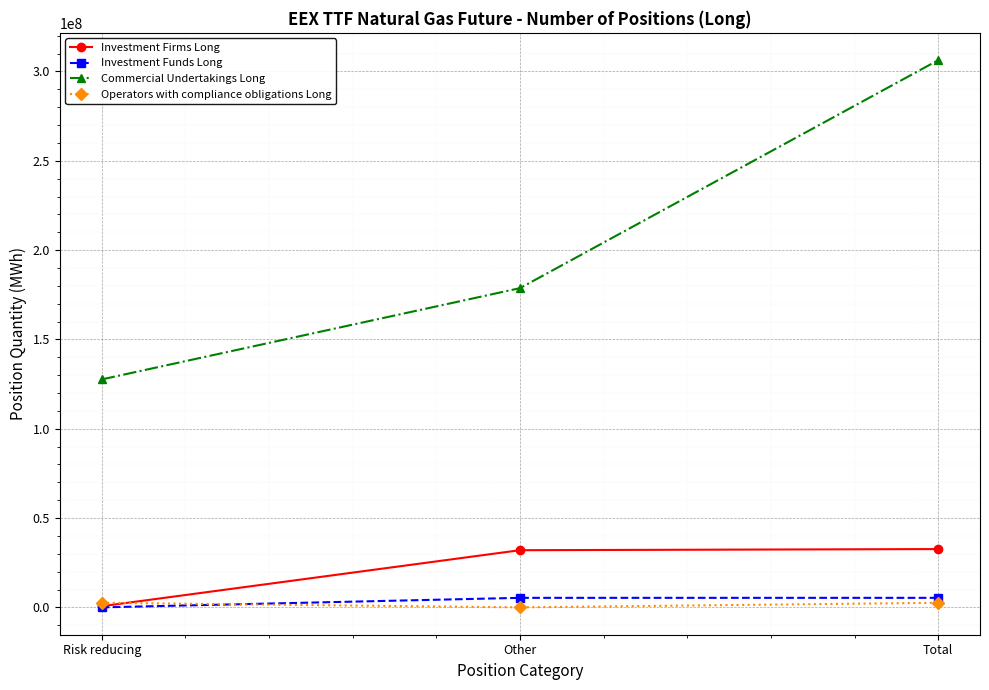

The Commercial Undertakings Long series shows 232528234 at Other. True or false?

False